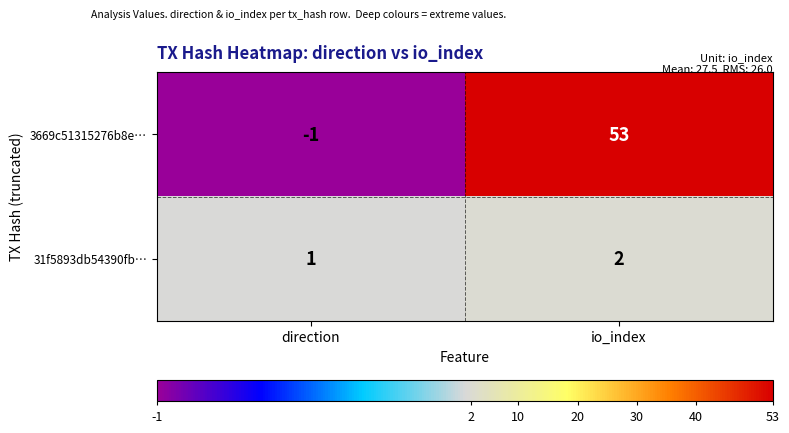

Is it true that 31f5893db54390fb… equals 1 at io_index?

False